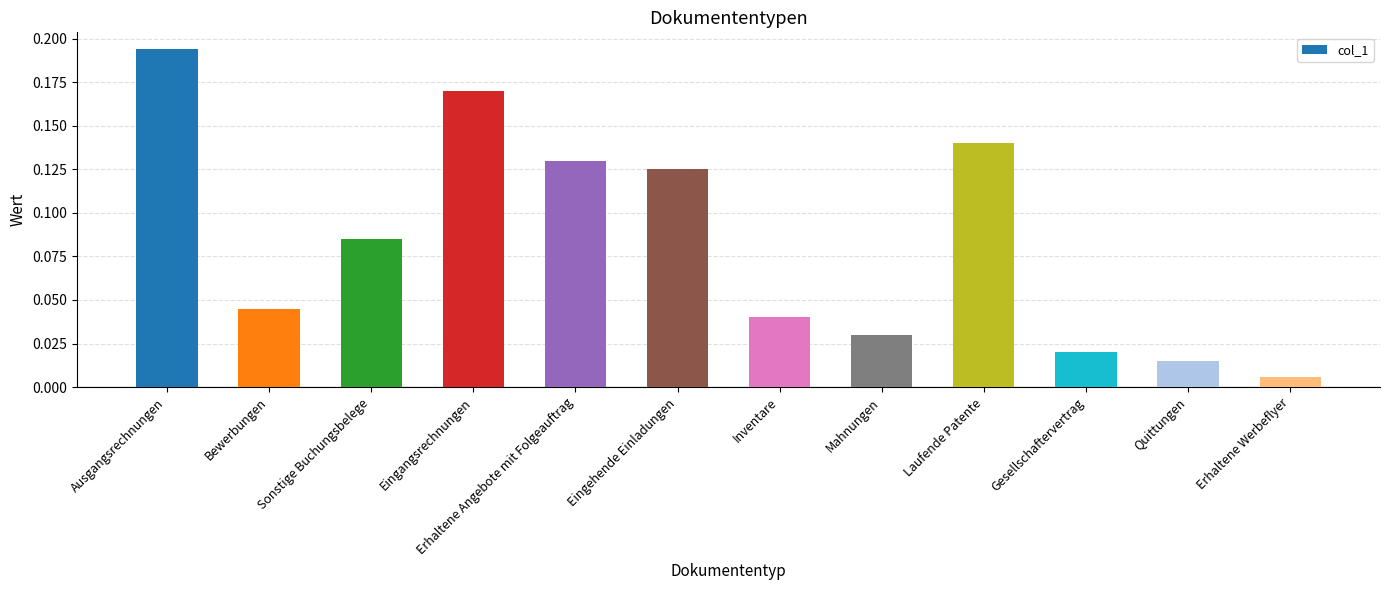

At which category does the chart reach its peak across all series?

Ausgangsrechnungen